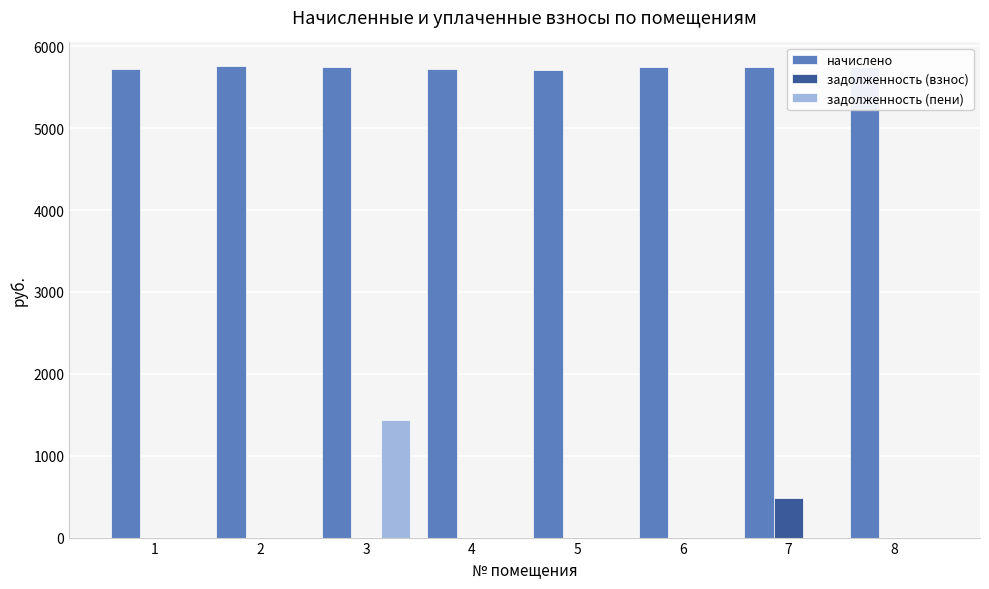

At which category is the sum across all series the highest?

3